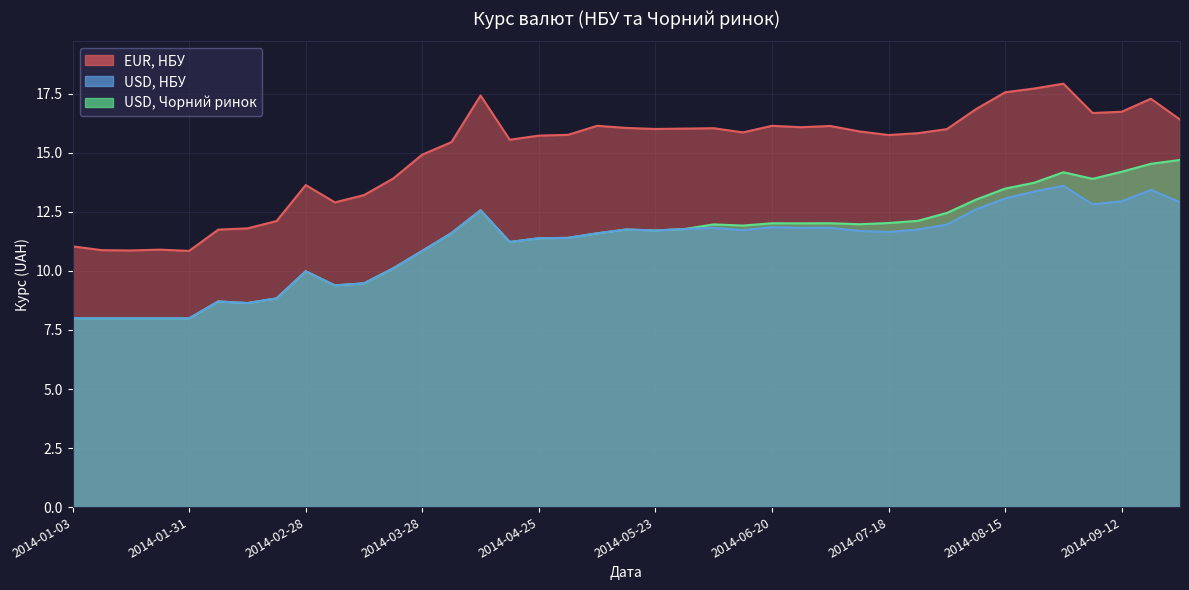

True or false: USD, НБУ and USD, Чорний ринок cross at least once.

False